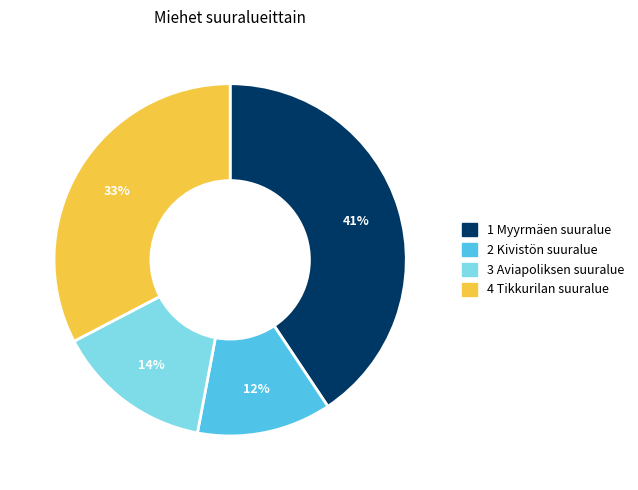

Rank the categories by value from lowest to highest.

2 Kivistön suuralue, 3 Aviapoliksen suuralue, 4 Tikkurilan suuralue, 1 Myyrmäen suuralue